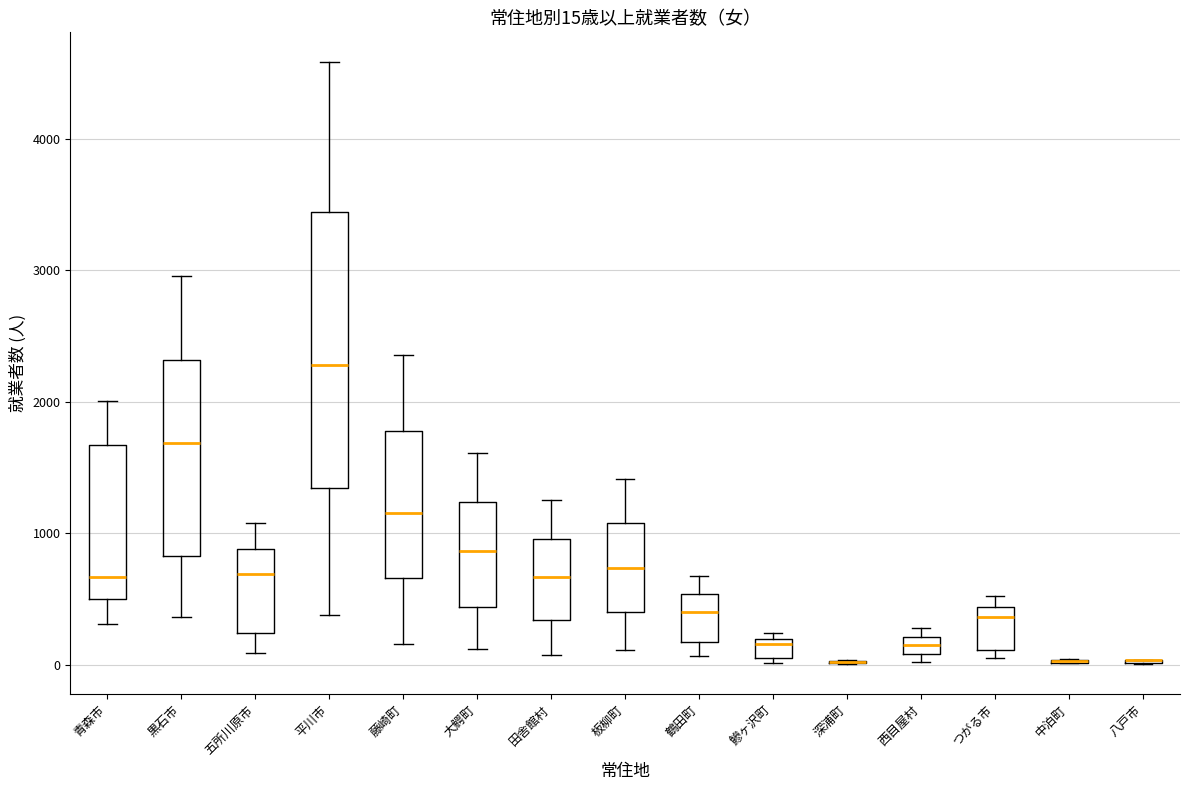

Which box is the tallest, from its lower edge to its upper edge?

平川市